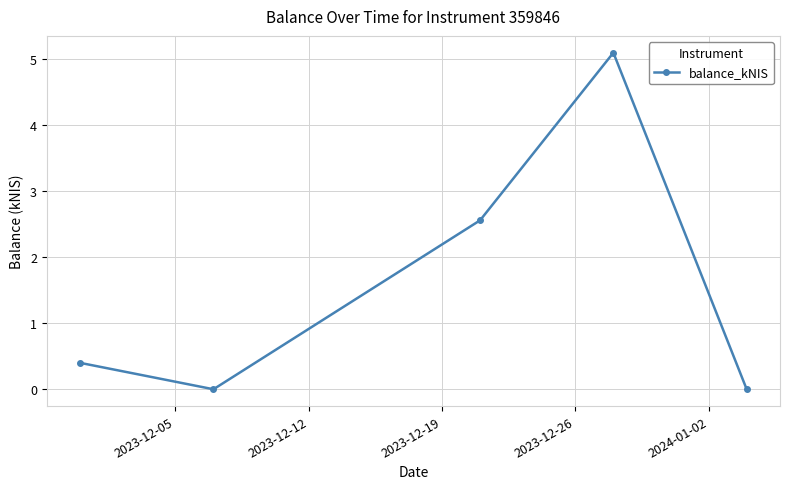

Reading left to right, what are all the values shown in this chart?

0.4	0.0	2.6	5.1	0.0